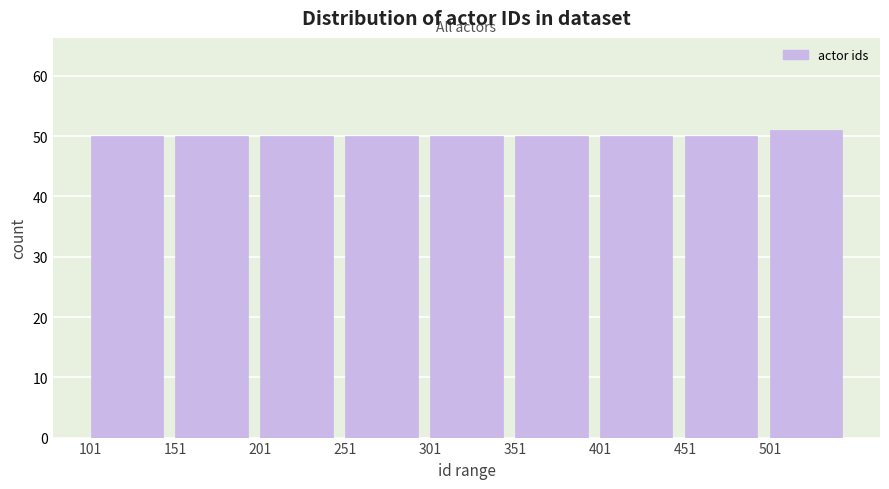

Which range on the x-axis has the tallest bar?

501 to 551